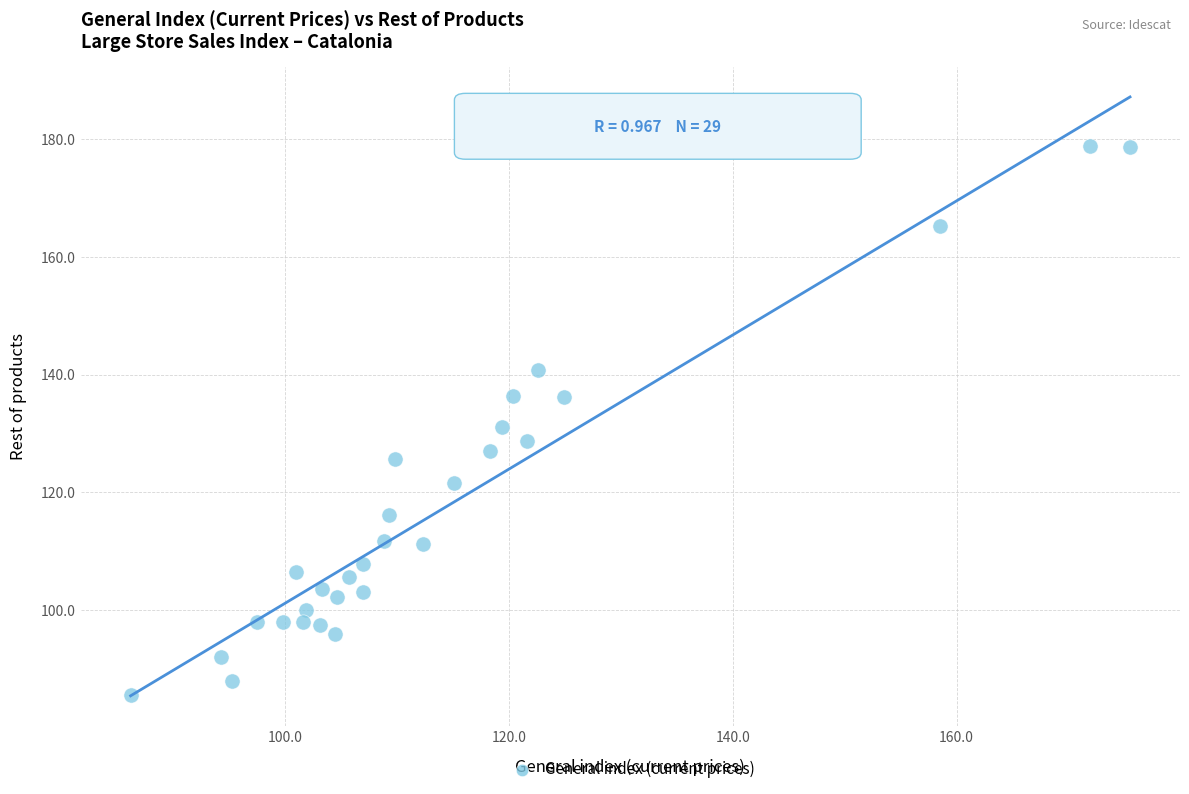

What is the range of X values (max minus min)?

89.3